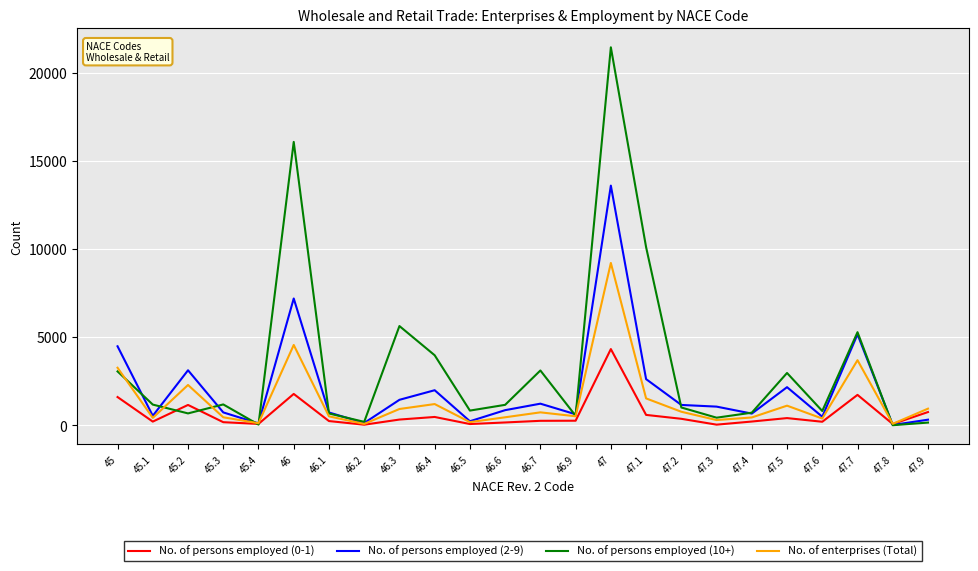

Which series has the widest spread of values?

No. of persons employed (10+)